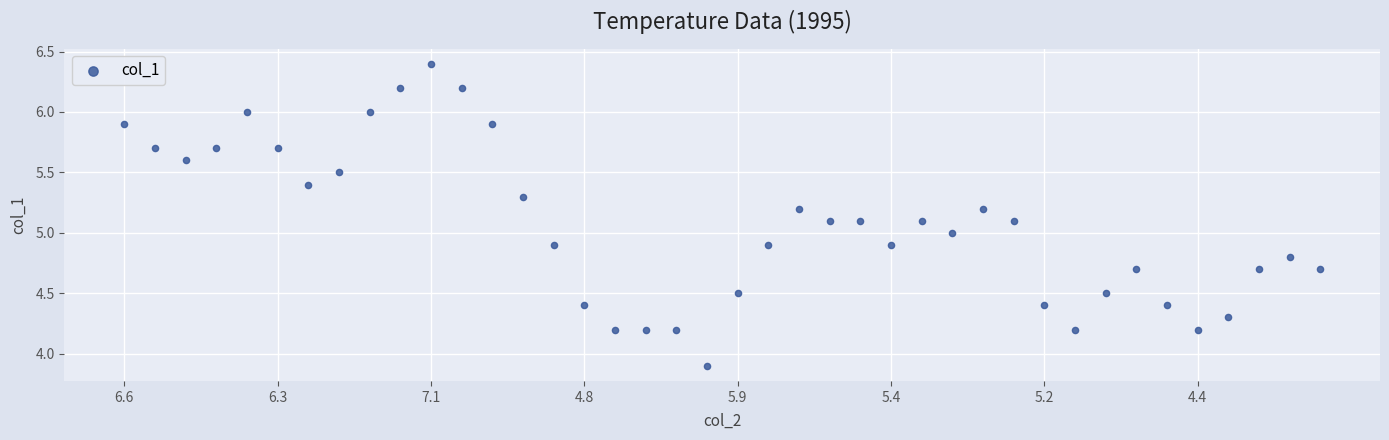

What is the range of Y values (max minus min)?

2.5